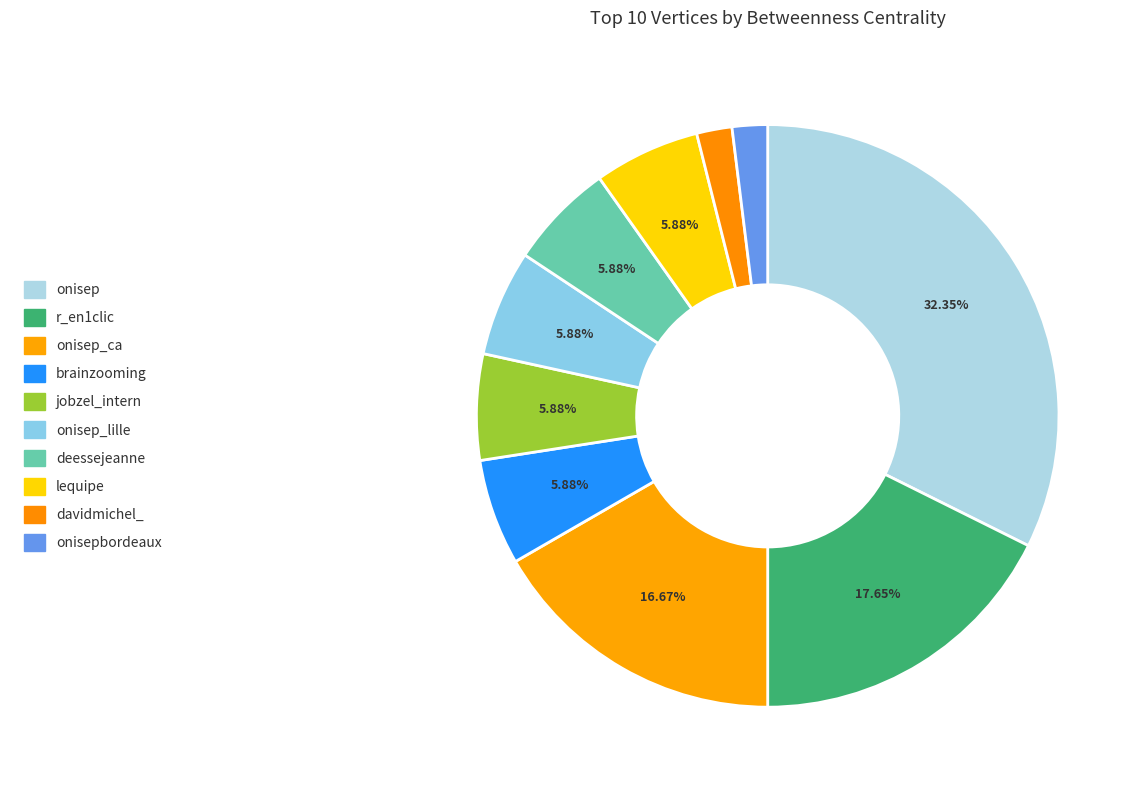

How many segments does this pie chart have?

10